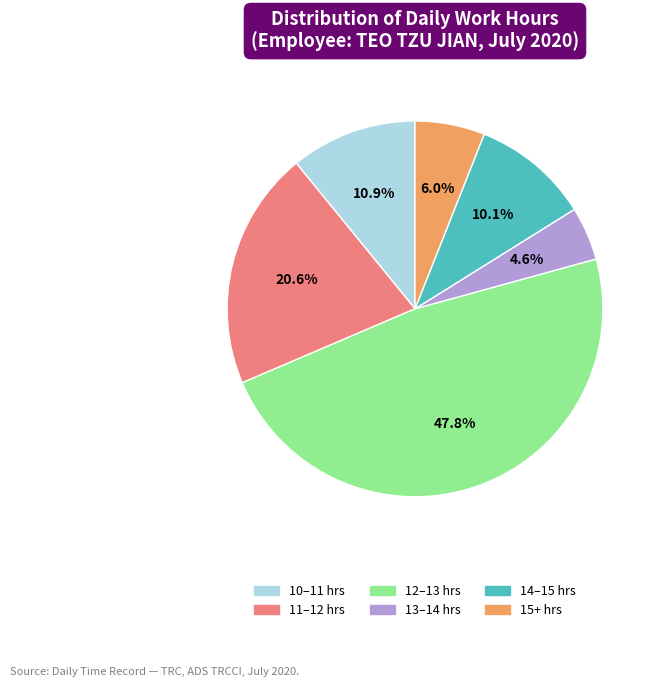

Count the number of slices in the pie.

6